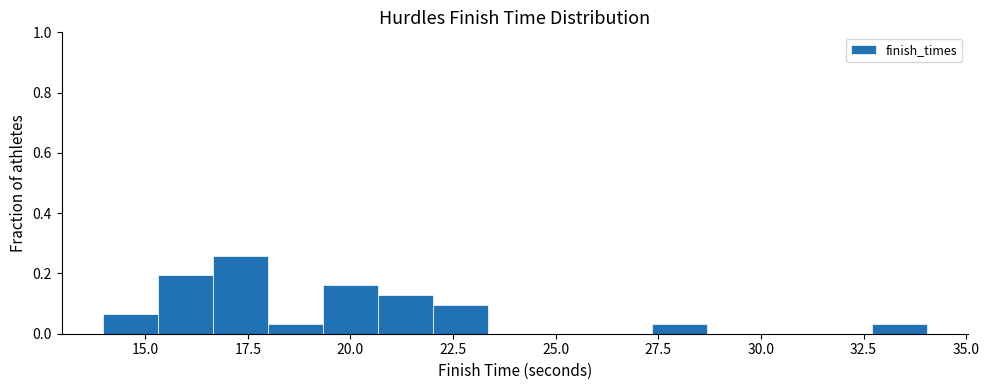

Read against the x-axis, roughly where is the centre of the tallest bar?

17.5